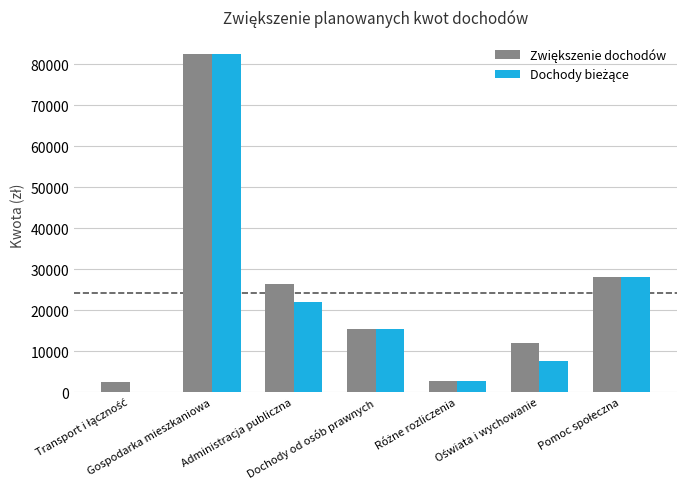

What is the greatest value displayed?

82574